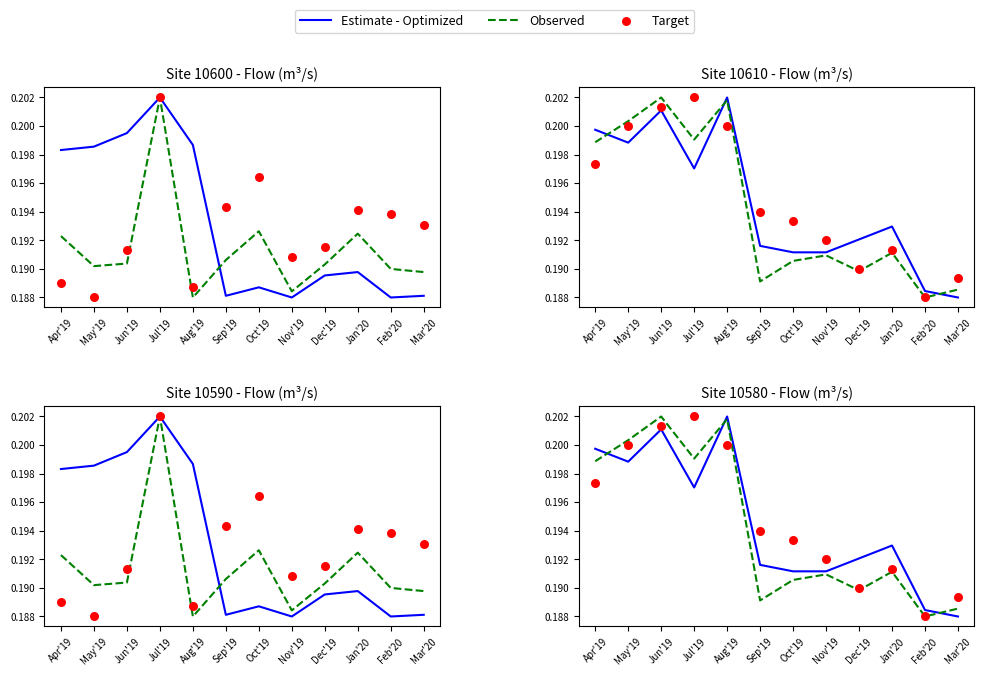

What is the total value across all series at Sep'19?

0.6